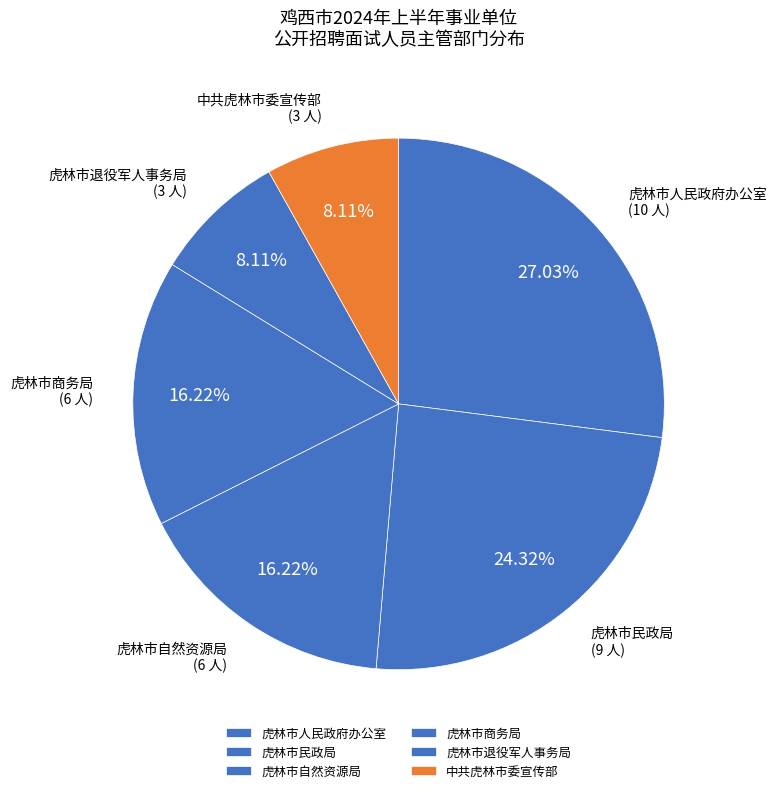

Does 中共虎林市委宣传部 account for over 50% of the chart?

No